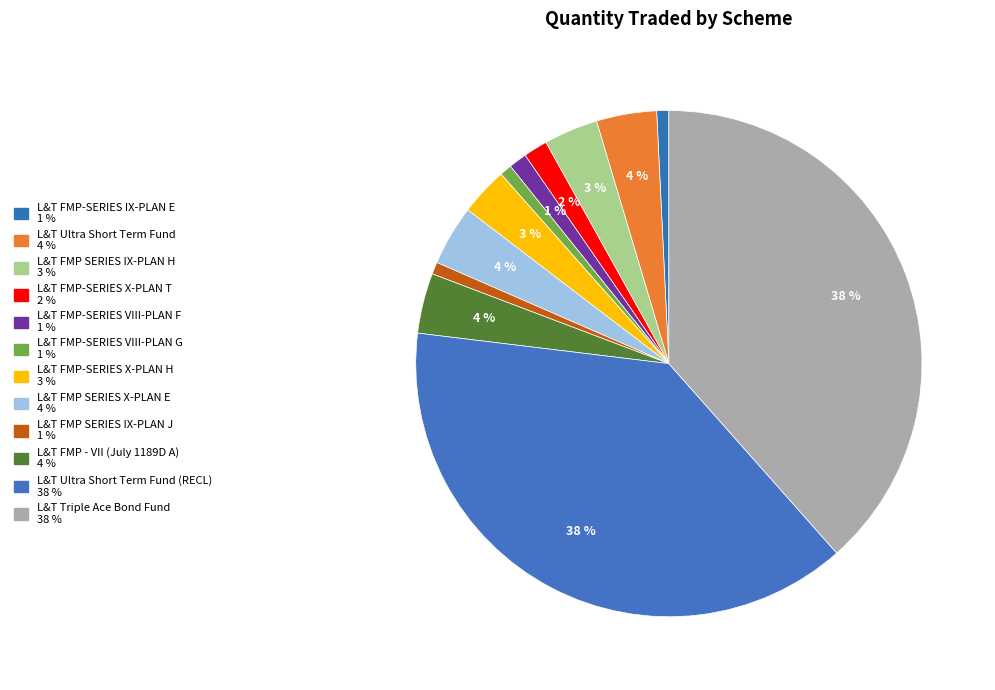

How many slices are in this pie chart?

12